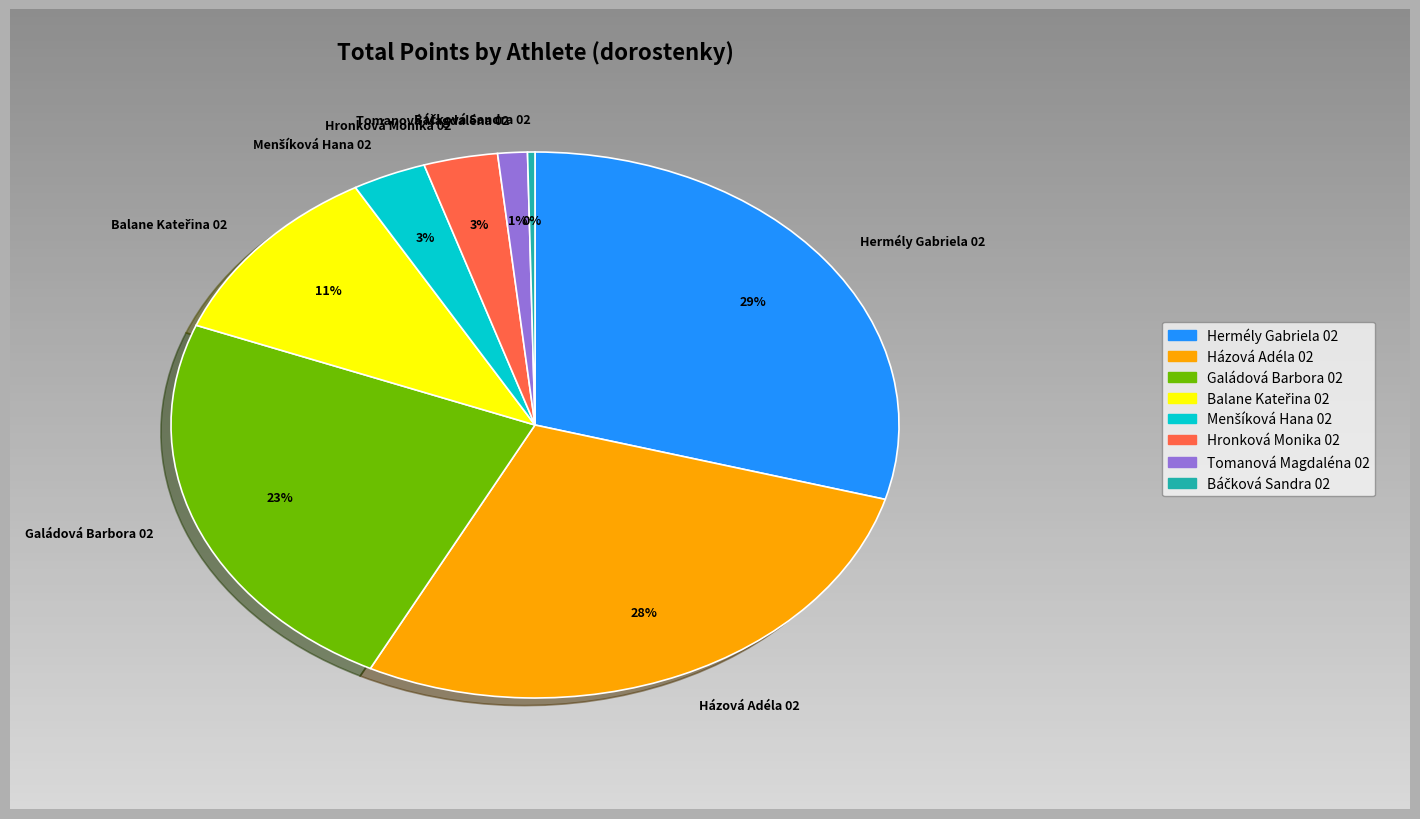

Does any single category account for the majority?

No